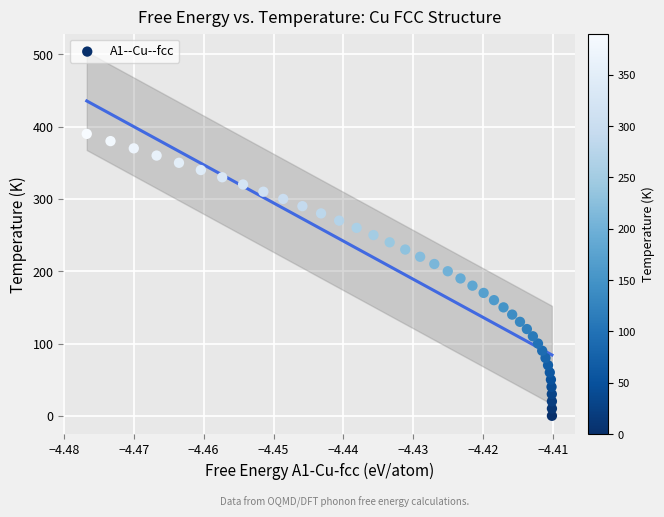

What is the range of Y values (max minus min)?

390